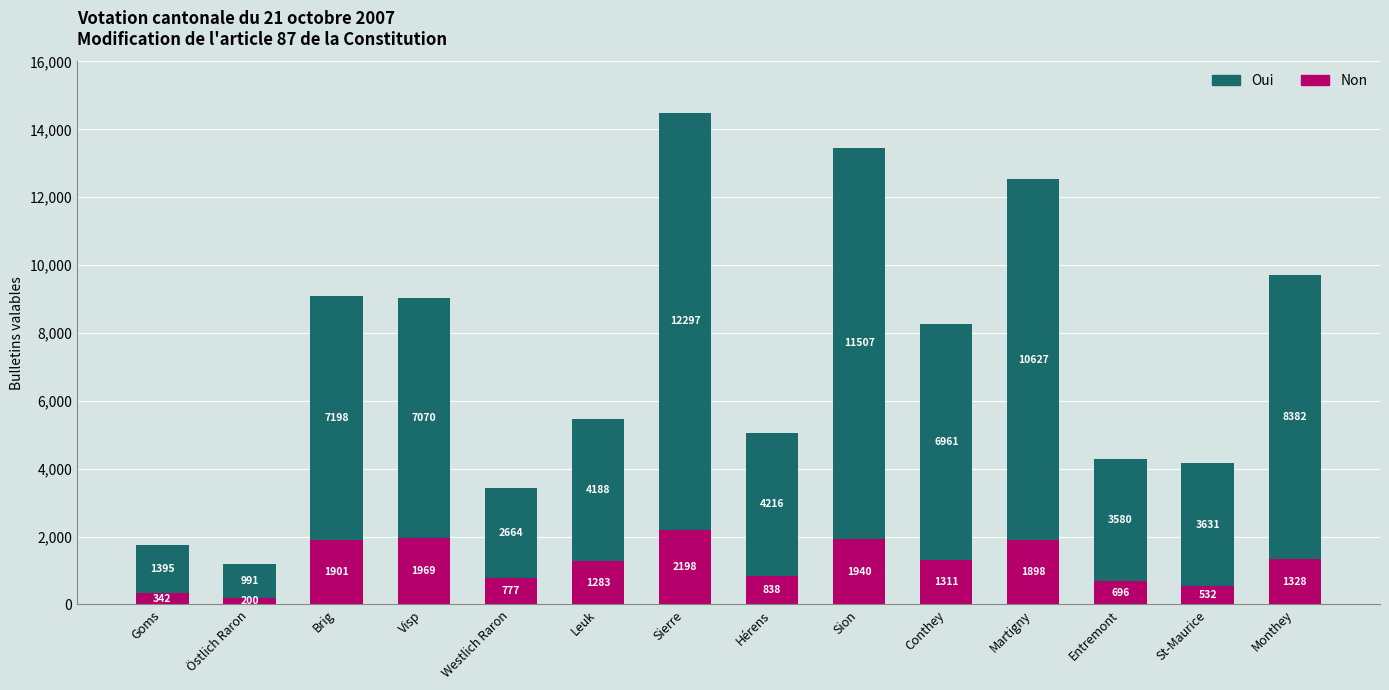

Does the chart contain stacked bars?

Yes